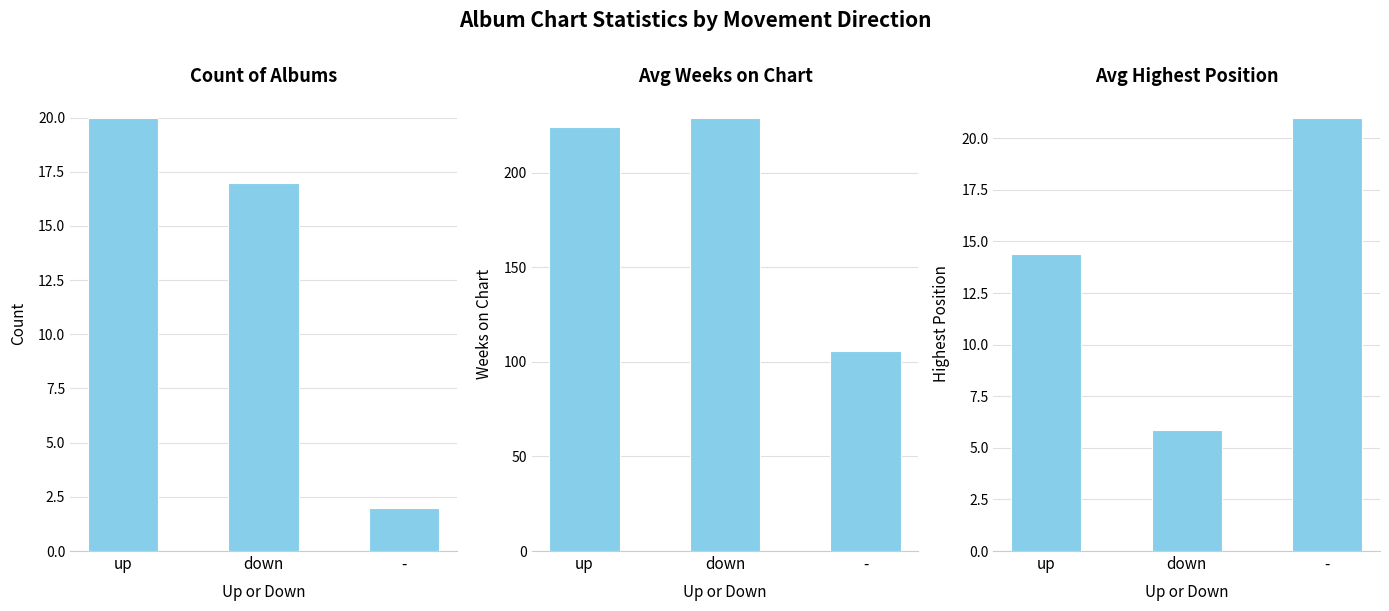

Read the Count of Albums value at -.

2.0